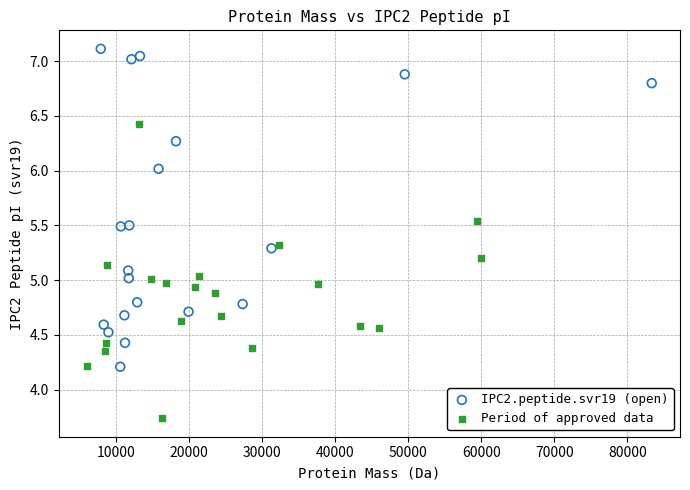

Which series has the widest spread of Y values?

IPC2.peptide.svr19 (open)